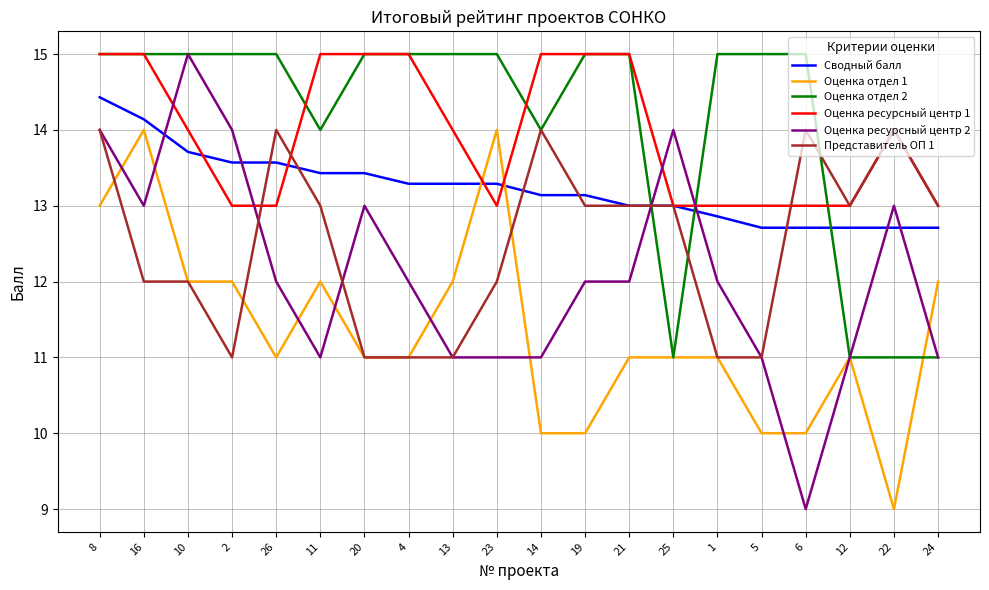

The value of Оценка отдел 1 at 8 is 13.0. True or false?

True